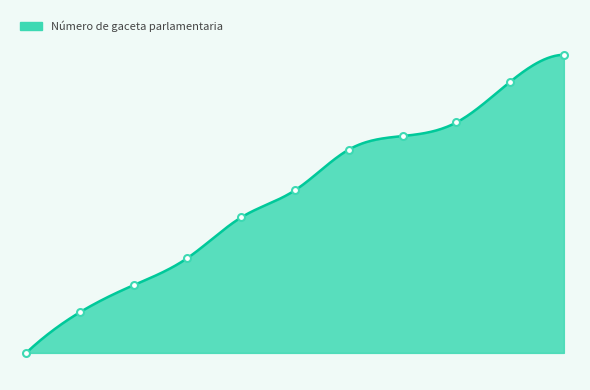

How many lines are shown in the chart?

1